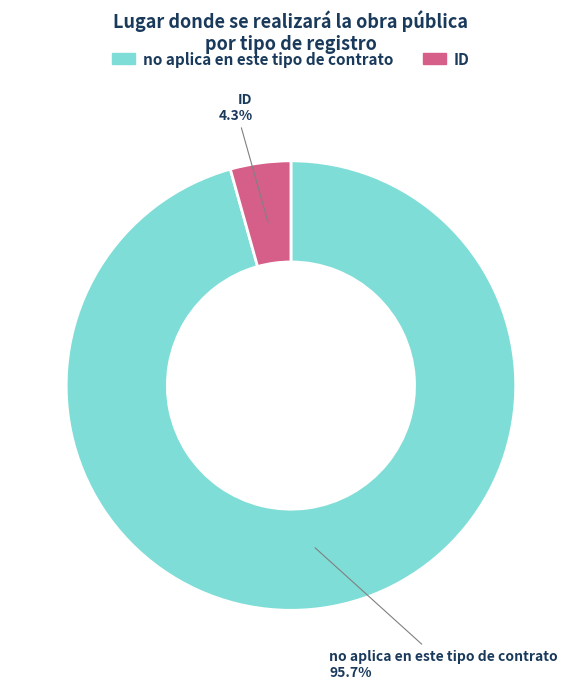

Which has a higher value, ID or no aplica en este tipo de contrato?

no aplica en este tipo de contrato